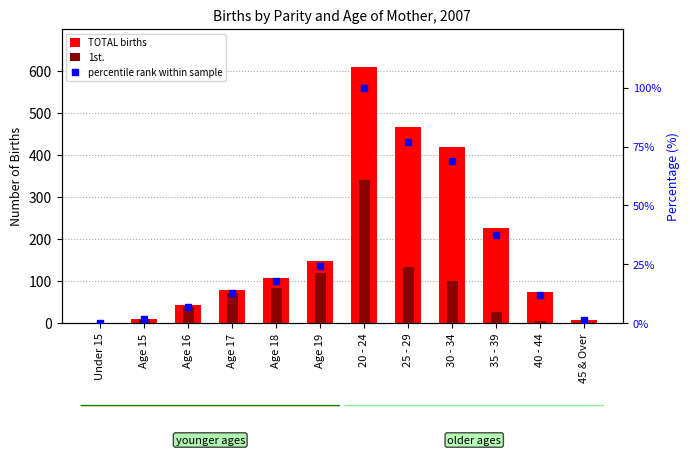

What is the total value across all series at 40 - 44?

91.0